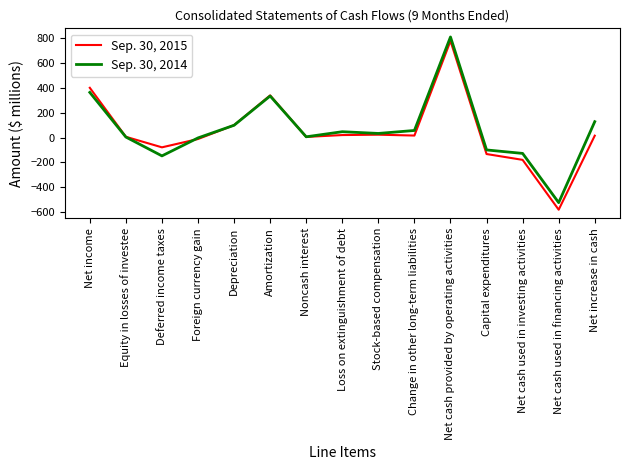

Rank the series by their average value, from lowest to highest.

Sep. 30, 2015, Sep. 30, 2014